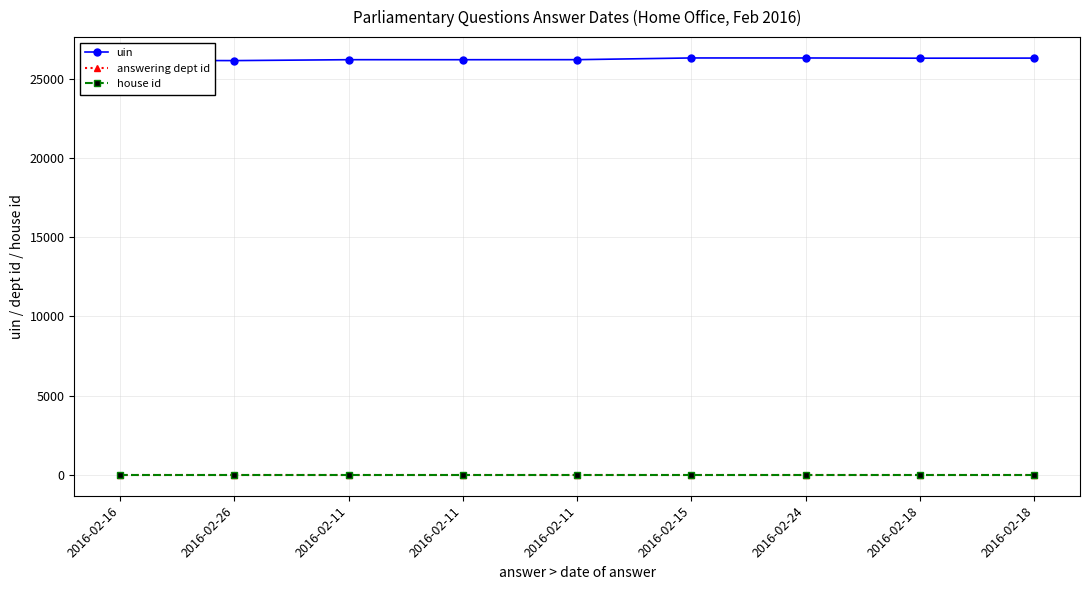

At which label is uin closest to 26233?

2016-02-11